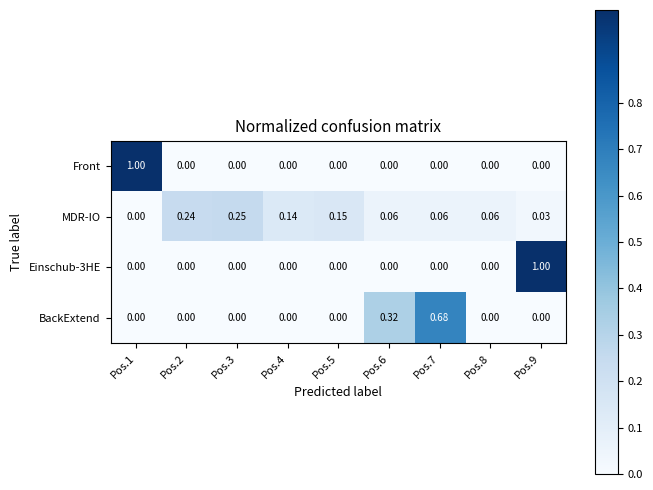

At how many categories does at least one series exceed 0?

9